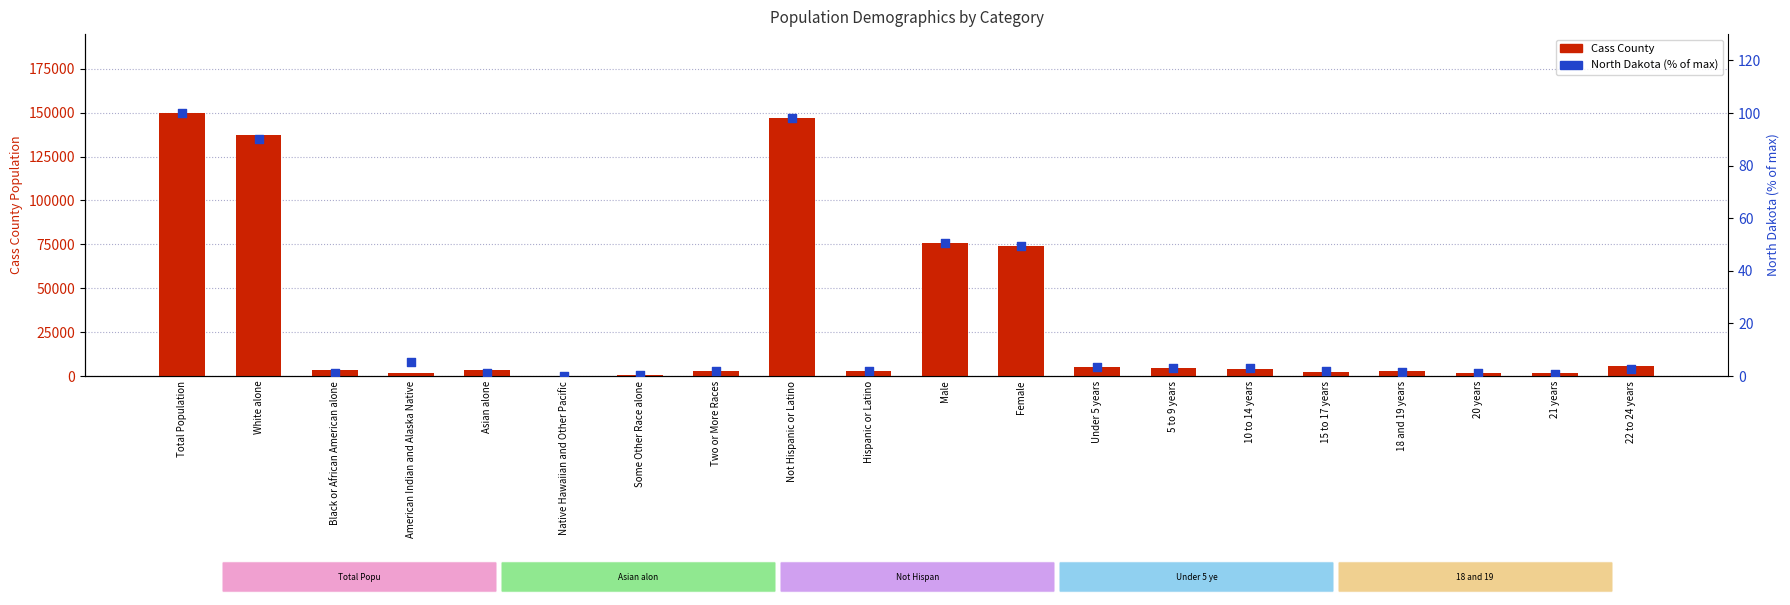

What are all the series names shown in the legend?

Cass County, North Dakota (% of max)